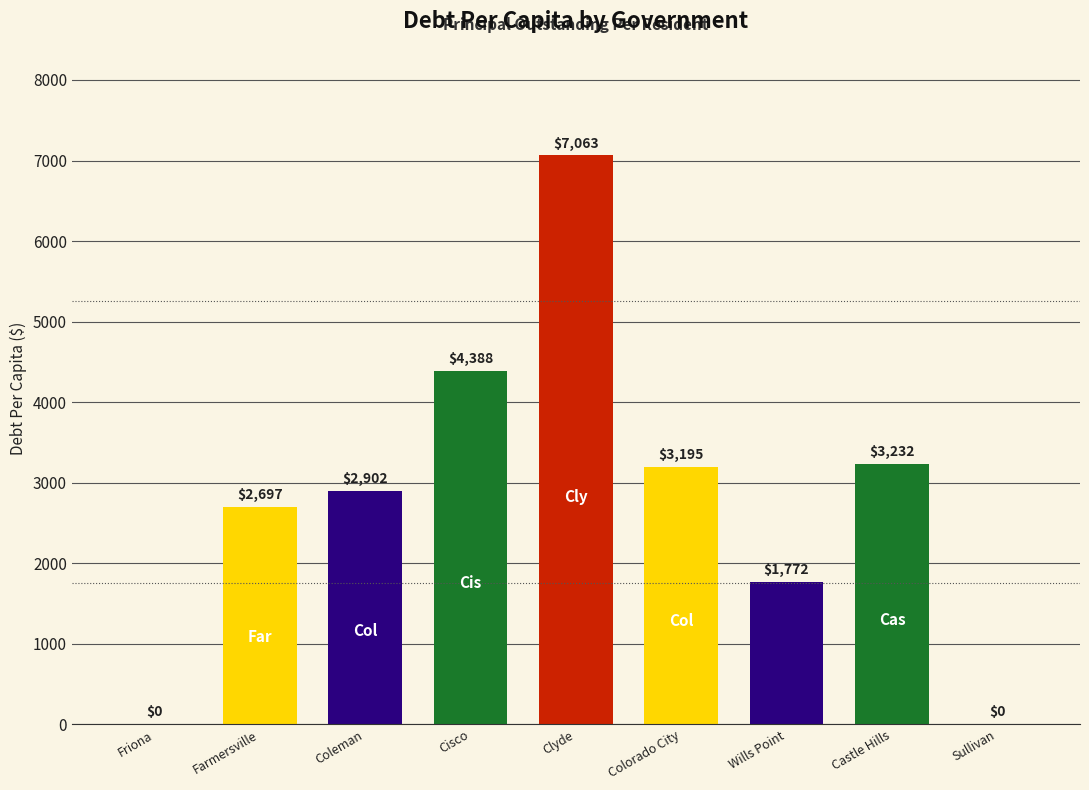

What is the ratio of the value at Wills Point to the value at Coleman?

0.6